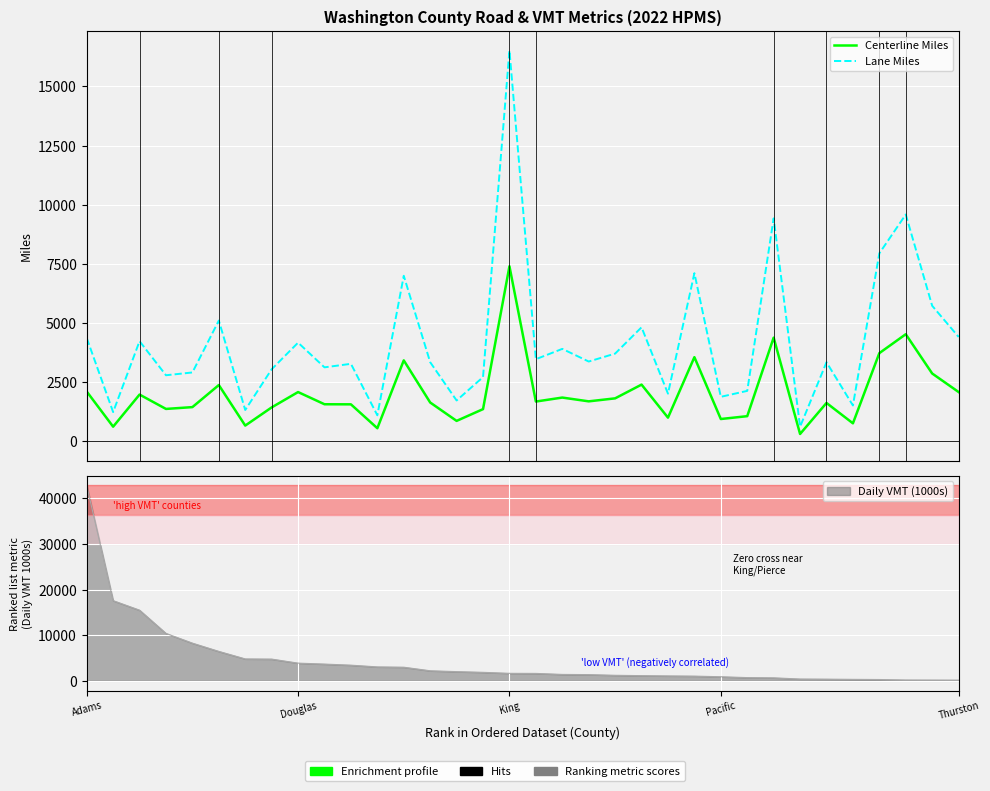

The Lane Miles series shows 4711.0 at Thurston. True or false?

False